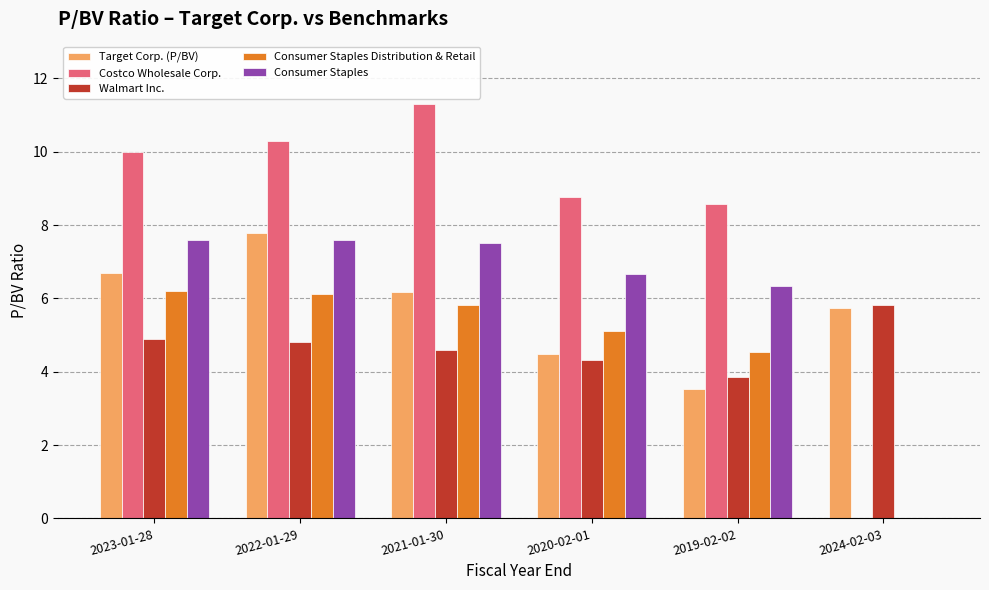

How many distinct data groups are displayed?

5